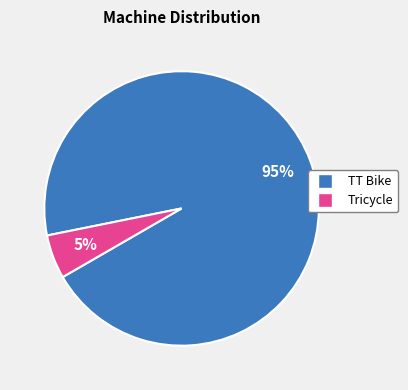

To the nearest percent, what portion does TT Bike represent?

95%